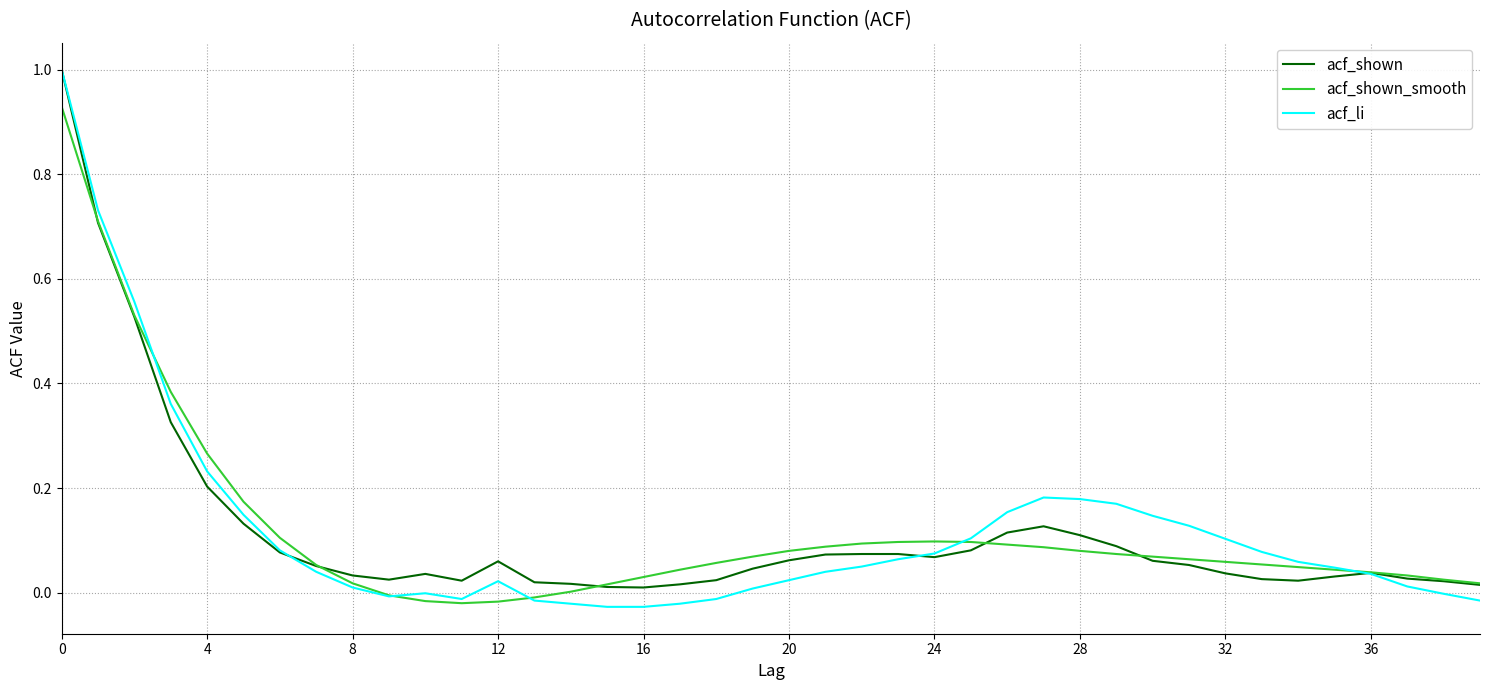

What is the maximum value shown in the chart?

1.0